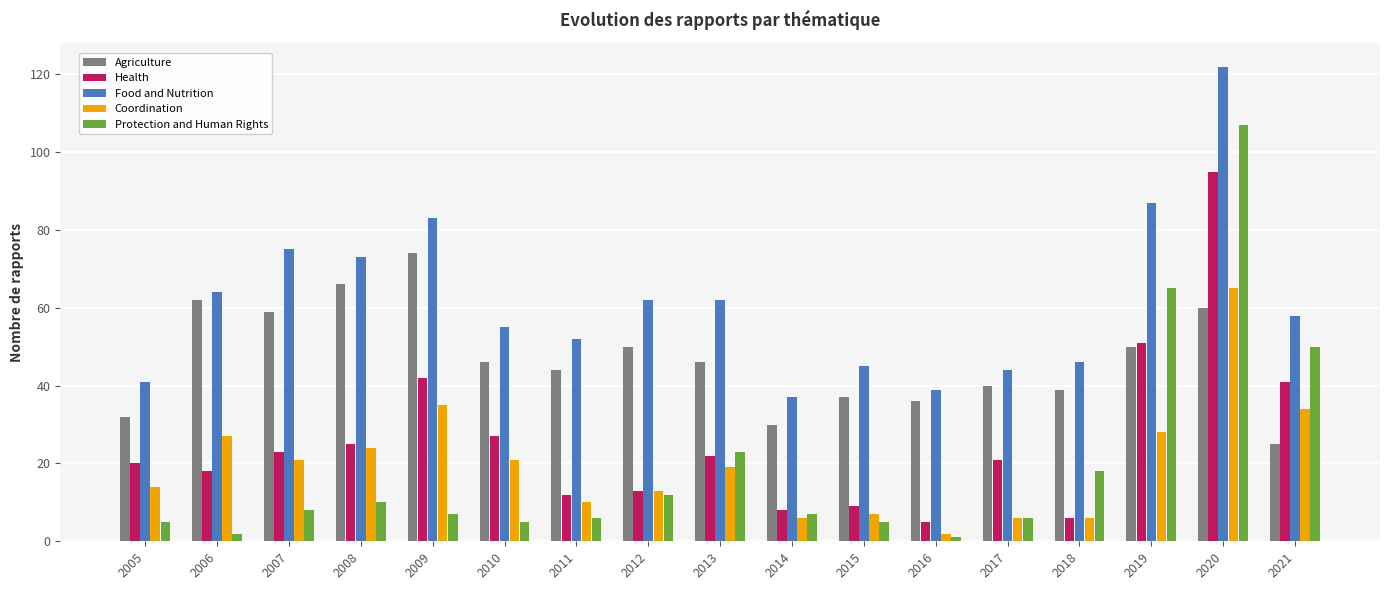

How many groups of bars are there?

17